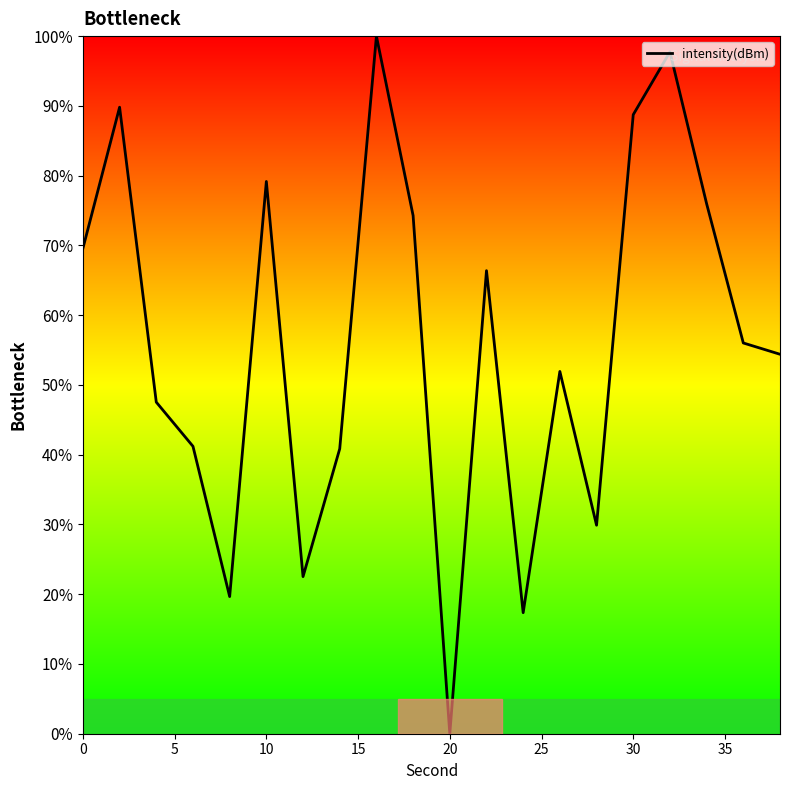

What is the maximum value shown in the chart?

100.0